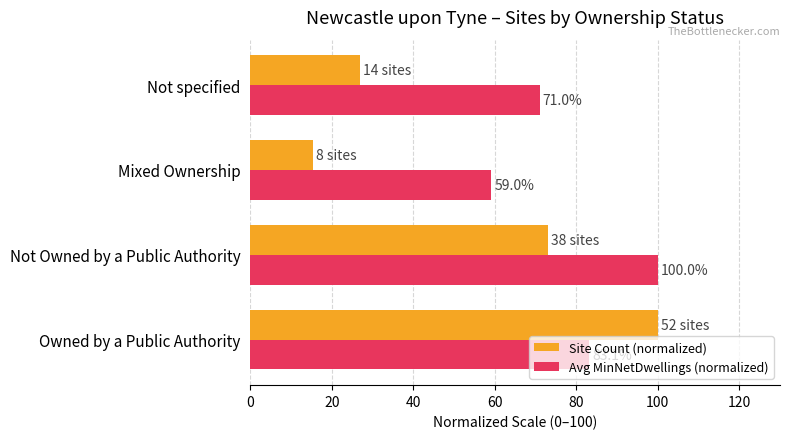

List the labels in order of Site Count (normalized) value, smallest first.

Mixed Ownership, Not specified, Not Owned by a Public Authority, Owned by a Public Authority